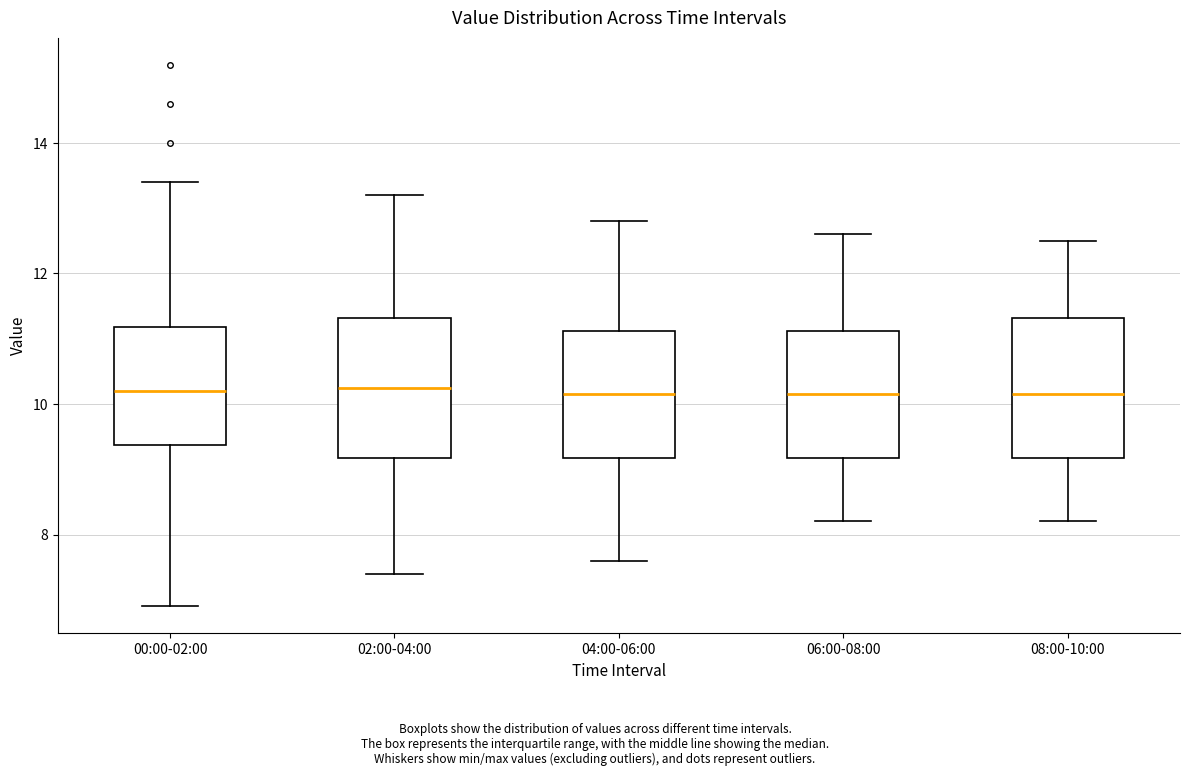

Reading left to right, read every box against the y-axis: the position of its median line, the range the box covers, and the ends of its whiskers. The values are not printed on the chart, so give them approximately, as read against the axis.

00:00-02:00: median 10.2, box 9.4 to 11.2, whiskers 7.0 to 13.4
02:00-04:00: median 10.2, box 9.2 to 11.4, whiskers 7.4 to 13.2
04:00-06:00: median 10.2, box 9.2 to 11.2, whiskers 7.6 to 12.8
06:00-08:00: median 10.2, box 9.2 to 11.2, whiskers 8.2 to 12.6
08:00-10:00: median 10.2, box 9.2 to 11.4, whiskers 8.2 to 12.6